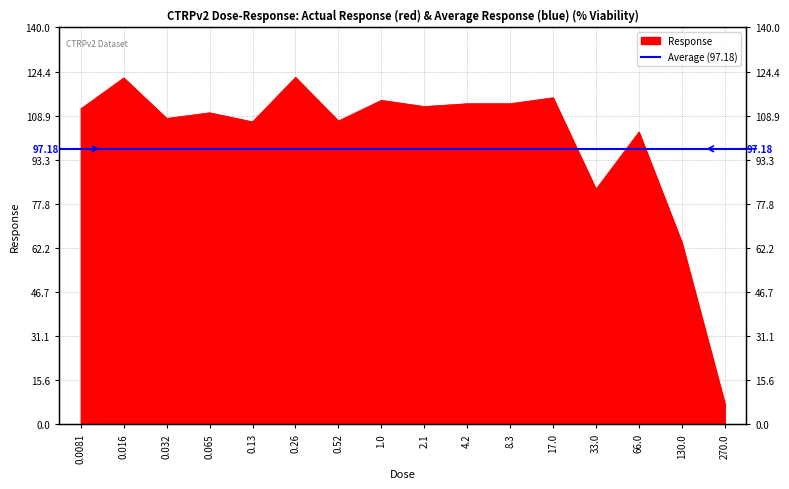

How many interior local peaks (higher than both neighbors) does the data have?

6